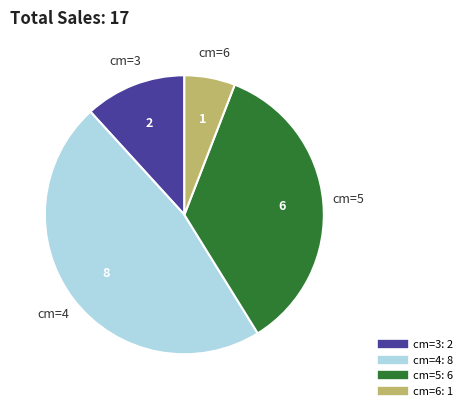

Is there any slice that represents more than half of the pie?

No